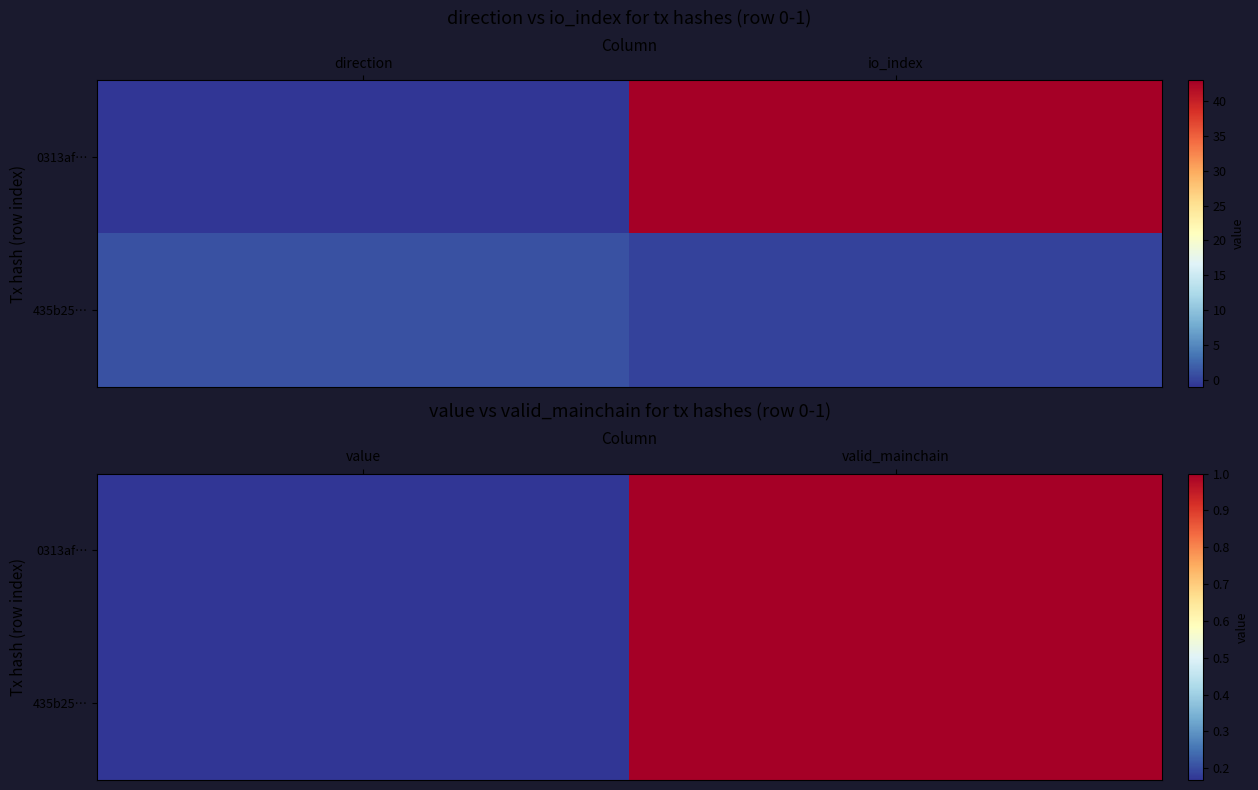

What is the sum of the 435b25… values at valid_mainchain and value?

1.2